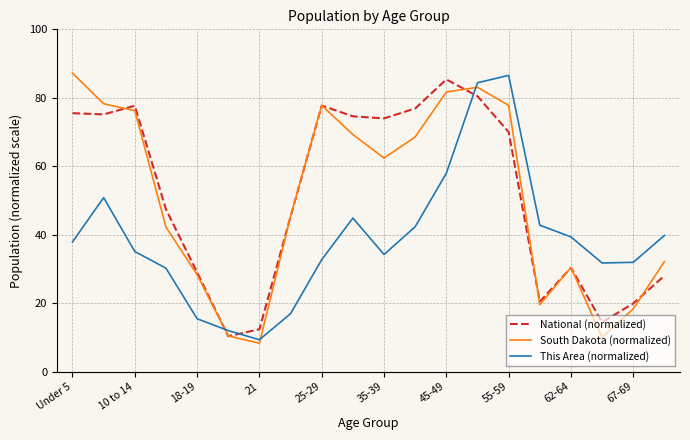

What is the greatest value displayed?

87.2